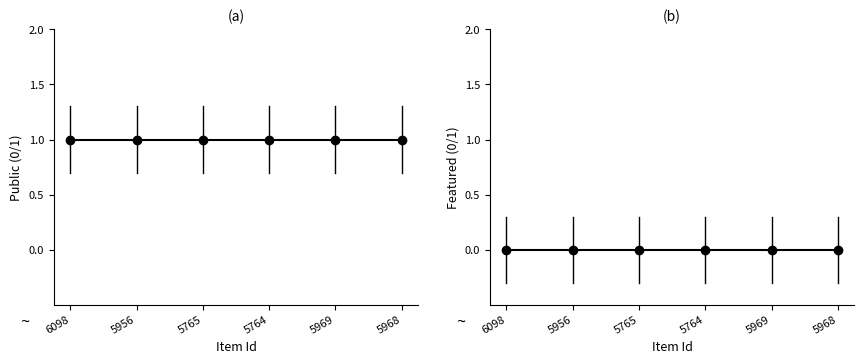

True or false: public has more than 1 points higher than both neighbors.

False